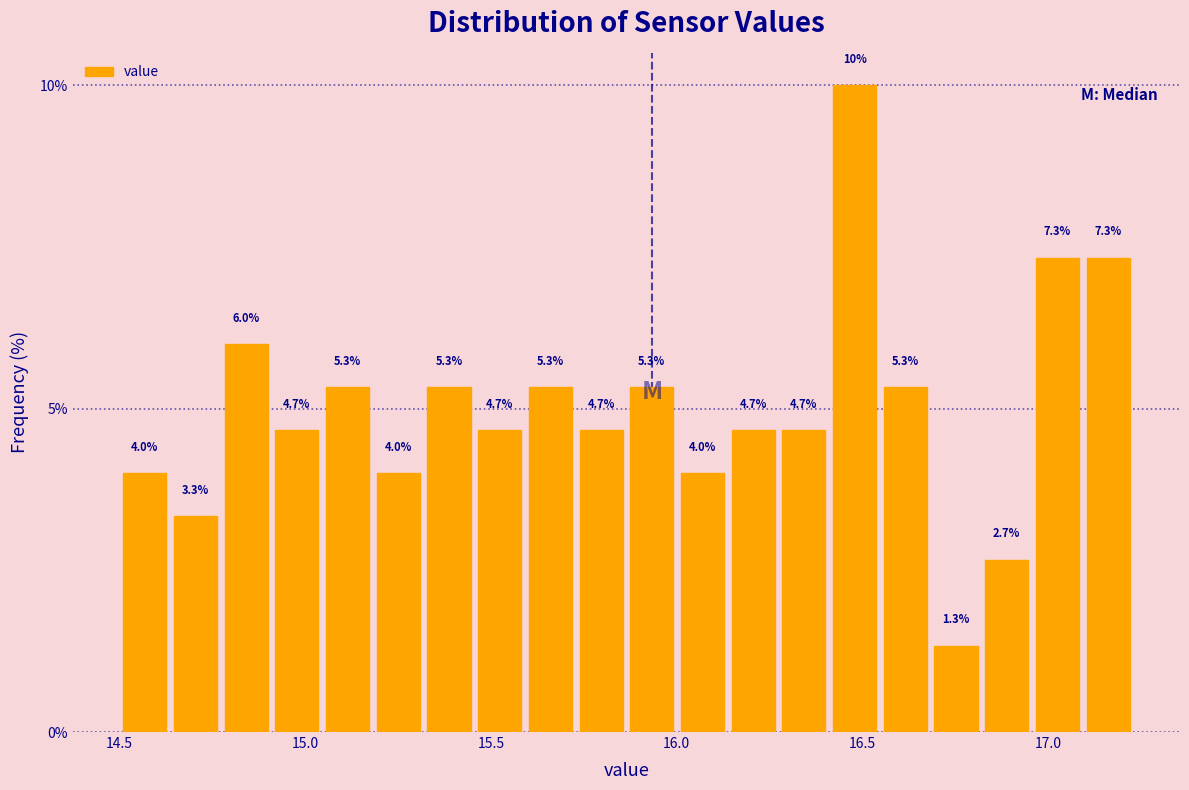

Read against the x-axis, roughly where is the centre of the tallest bar?

16.50